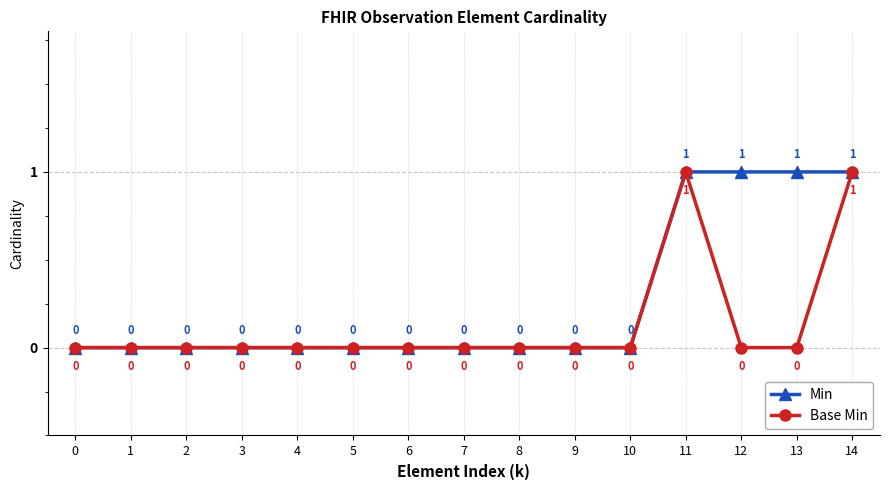

Reading left to right, what are all the values shown in this chart?

Min: 0	0	0	0	0	0	0	0	0	0	0	1	1	1	1
Base Min: 0	0	0	0	0	0	0	0	0	0	0	1	0	0	1